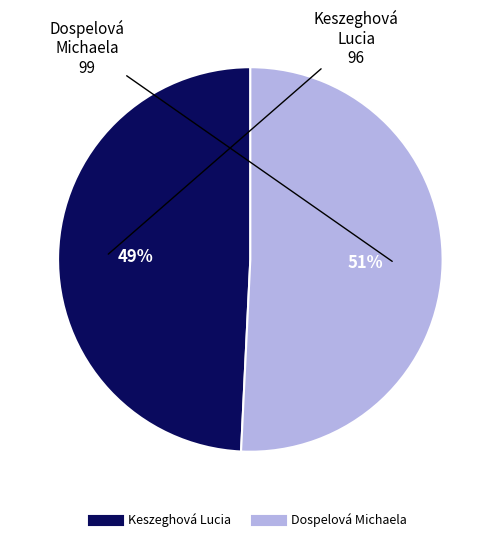

Rank the categories by value from lowest to highest.

Keszeghová Lucia, Dospelová Michaela